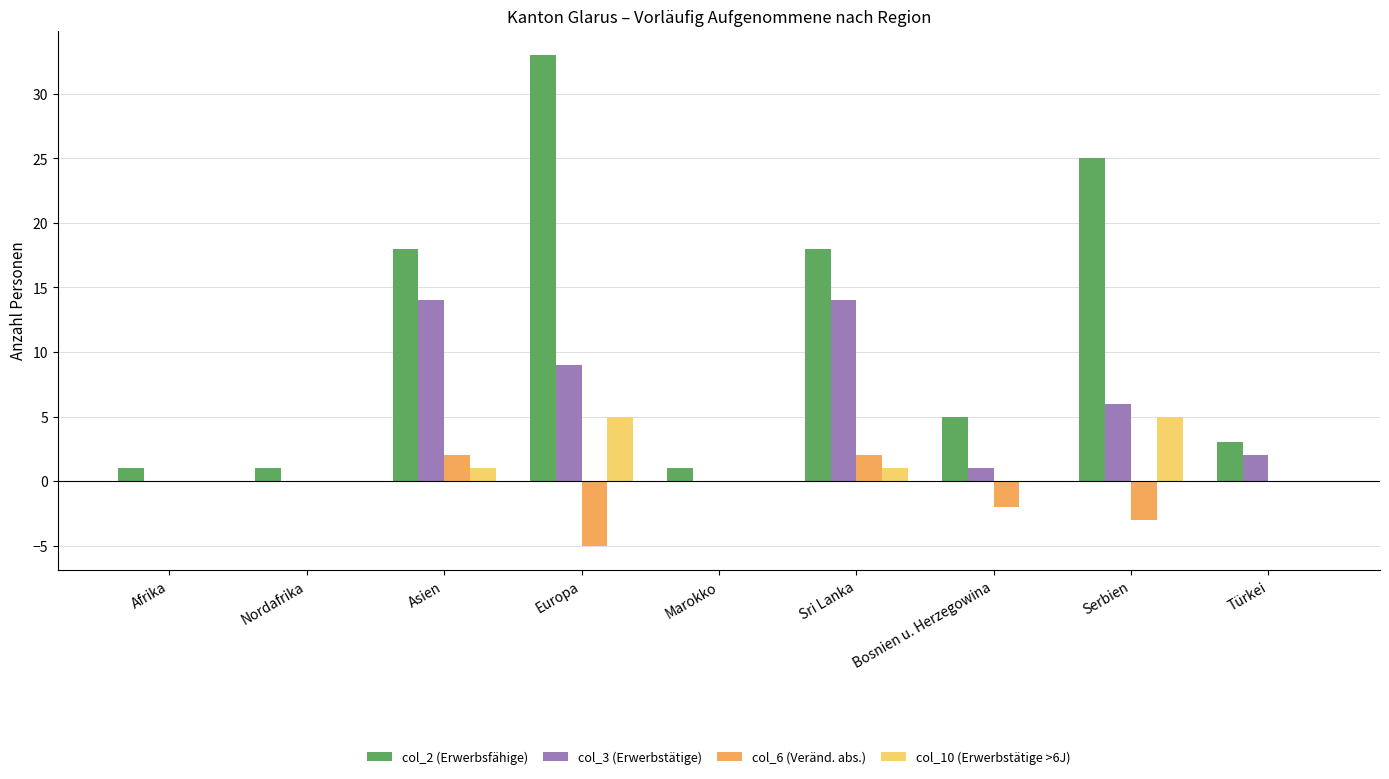

Are the bars horizontal?

No